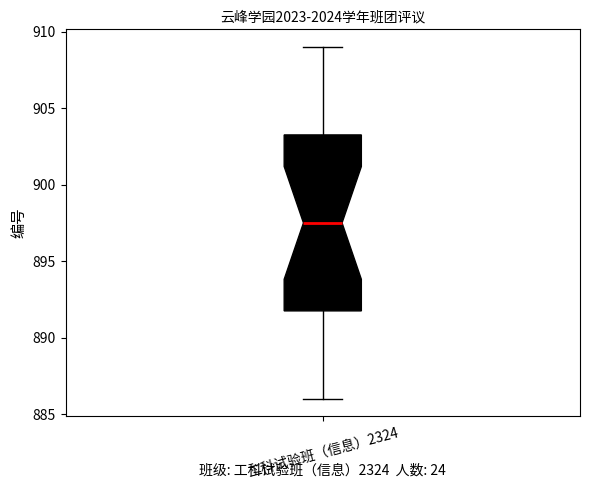

Transcribe this box plot: give where the median line is, the range the box spans, and where the two whiskers end, as read against the y-axis. The values are not printed on the chart, so give them approximately, as read against the axis.

median 897.5, box 892.0 to 903.5, whiskers 886.0 to 909.0